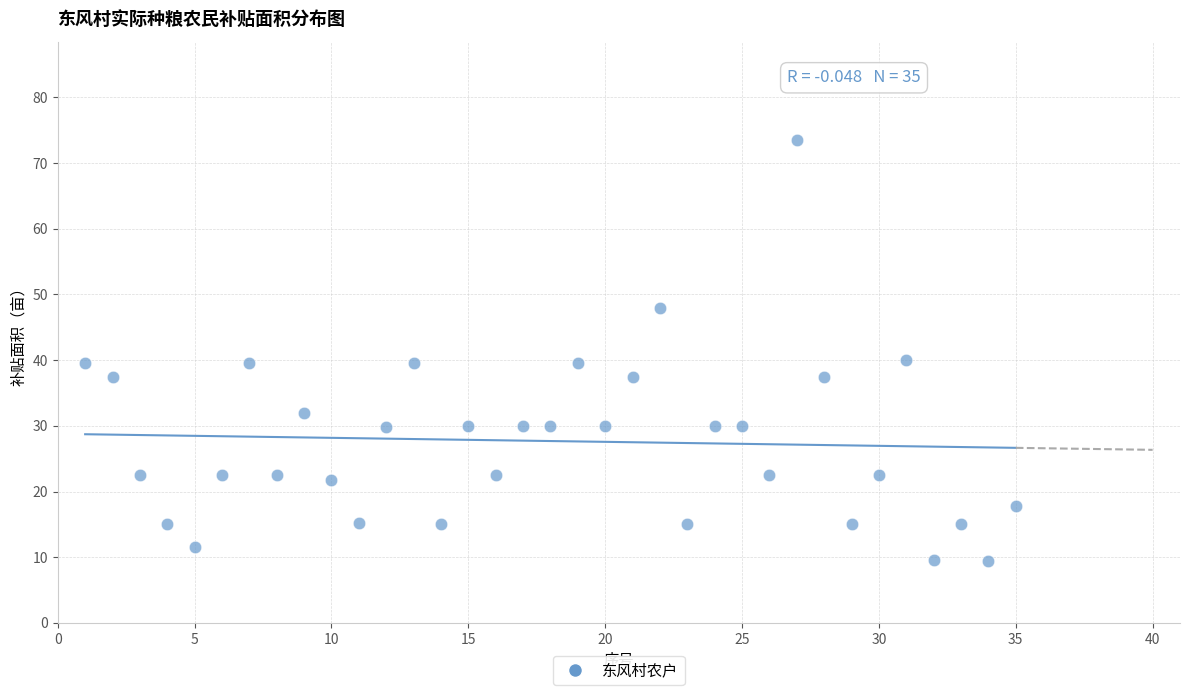

What is the range of X values (max minus min)?

34.0